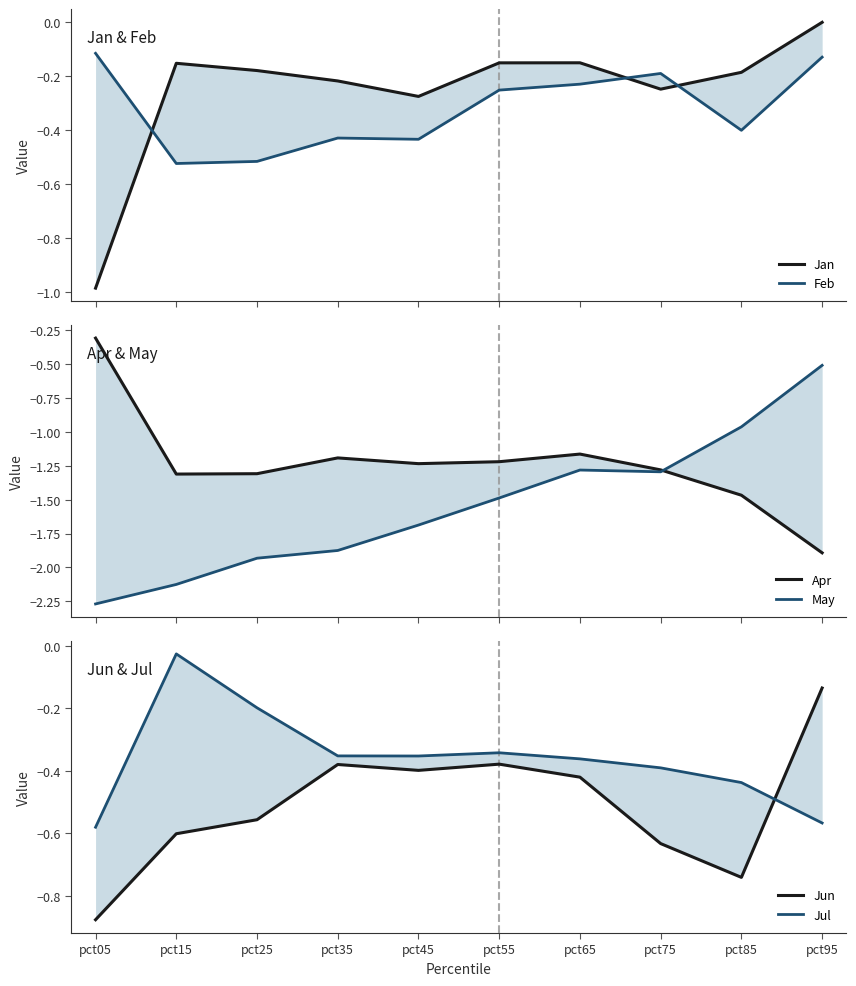

What is the sum of all Feb values?

-3.2